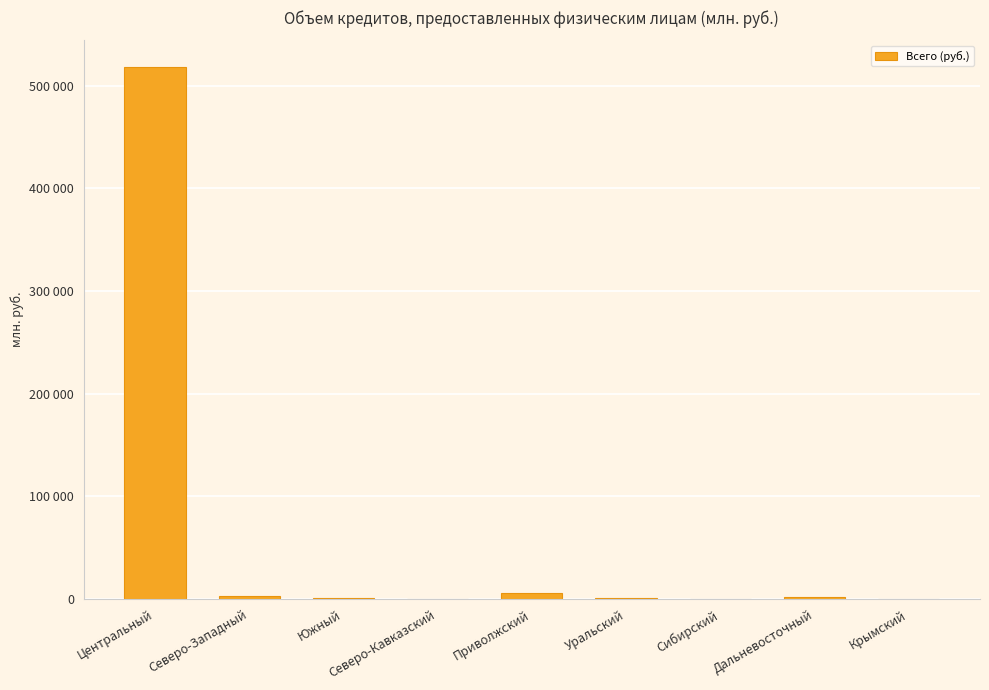

Reading left to right, extract all data points from this chart.

518123	2460	519	311	5602	1093	323	2063	0